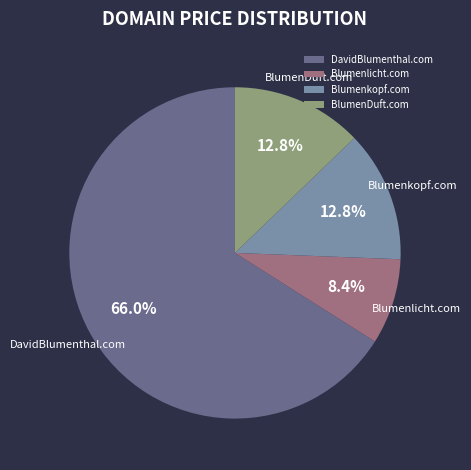

Combined, do Blumenkopf.com and Blumenlicht.com account for over 50%?

No